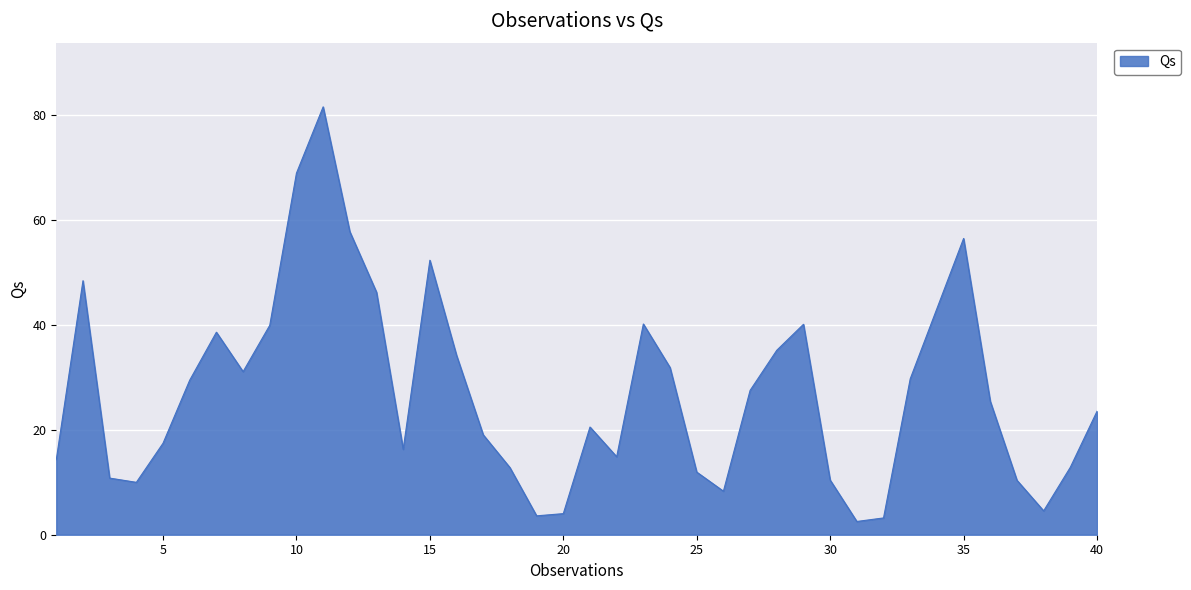

What is the maximum value shown in the chart?

81.6